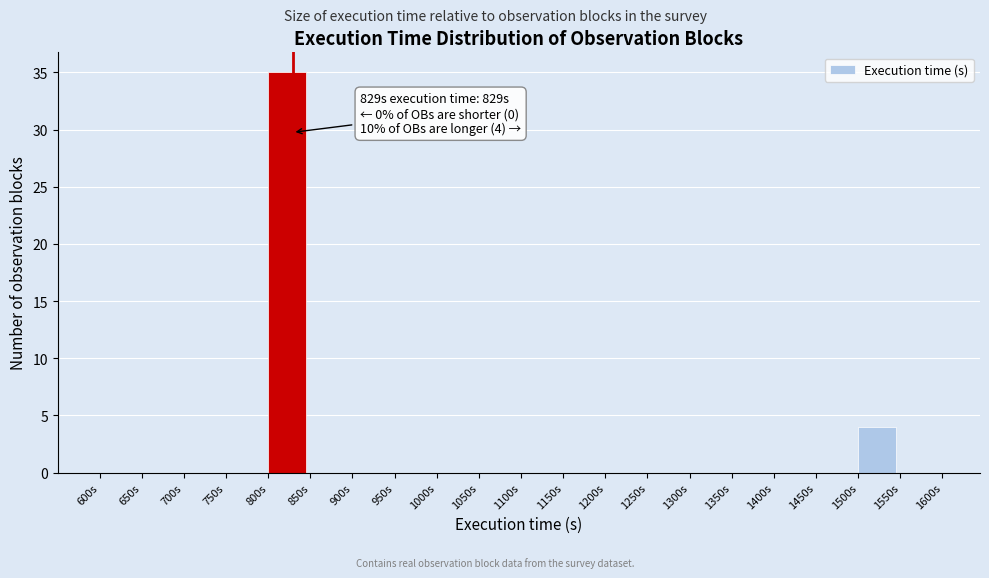

Over which range of the x-axis is the bar tallest?

800 to 850